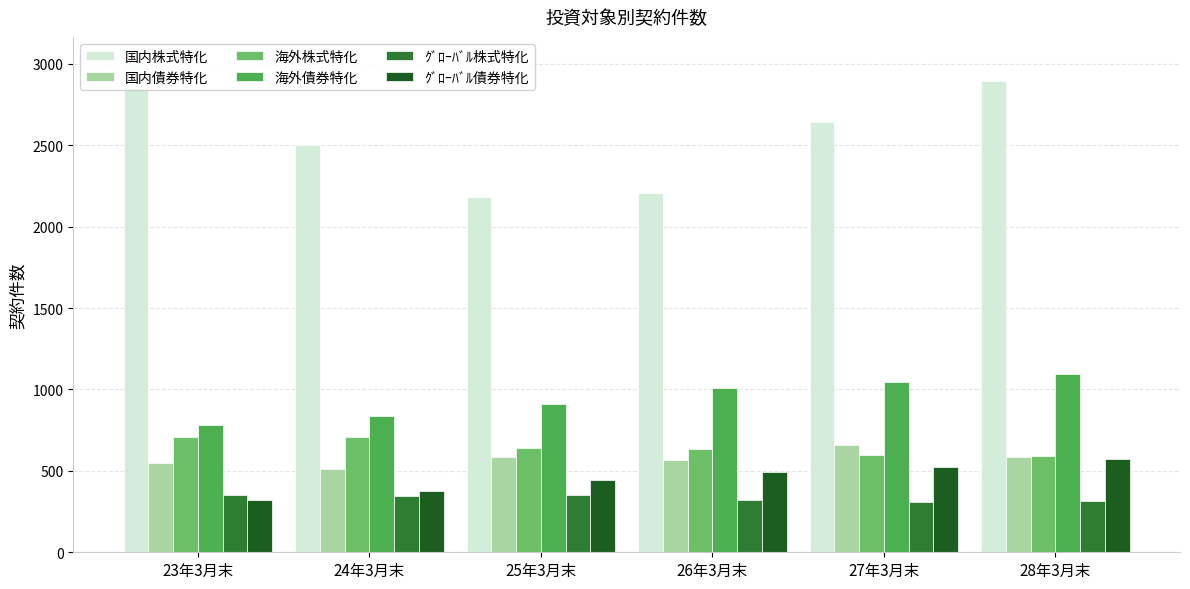

True or false: ｸﾞﾛｰﾊﾞﾙ株式特化 has a value of 482 at 25年3月末.

False